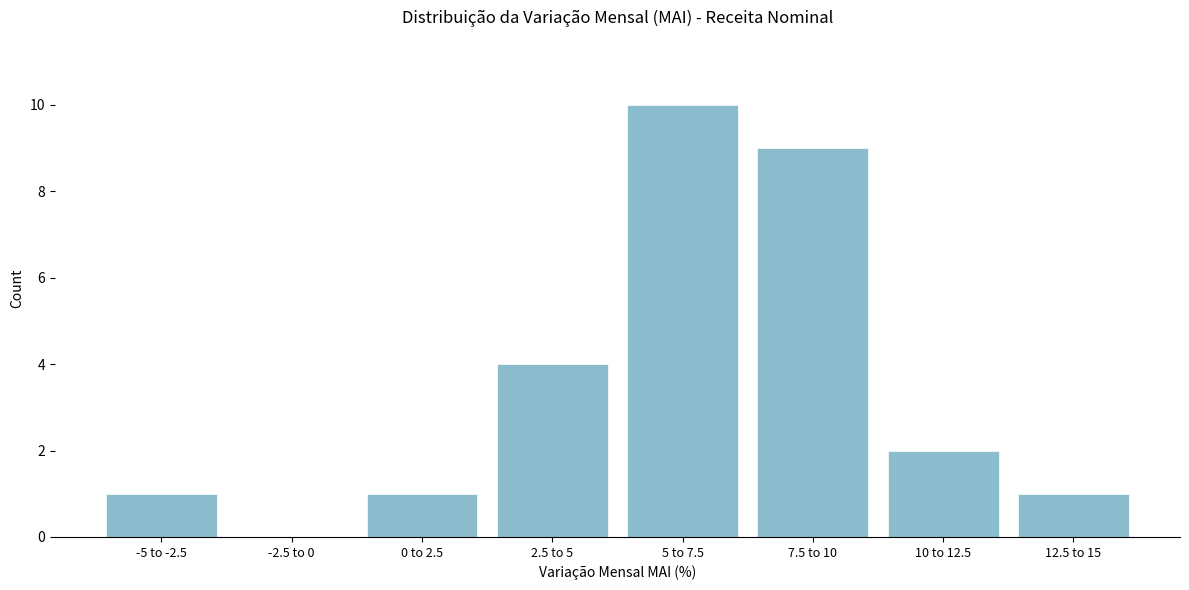

Reading left to right, transcribe all the data shown in this chart.

-5 to -2.5=1	-2.5 to 0=0	0 to 2.5=1	2.5 to 5=4	5 to 7.5=10	7.5 to 10=9	10 to 12.5=2	12.5 to 15=1